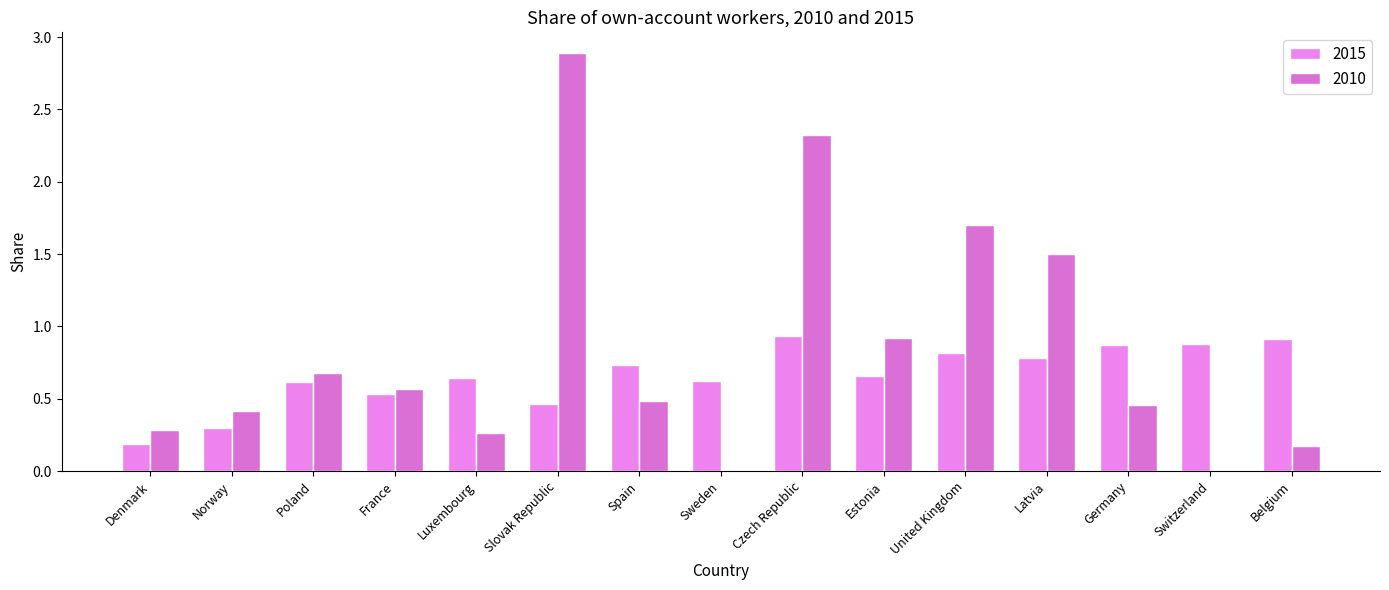

What are all the series names shown in the legend?

2015, 2010